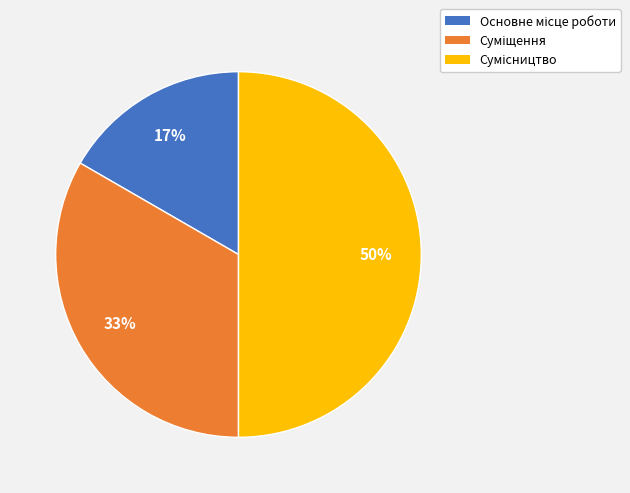

How many slices are in this pie chart?

3